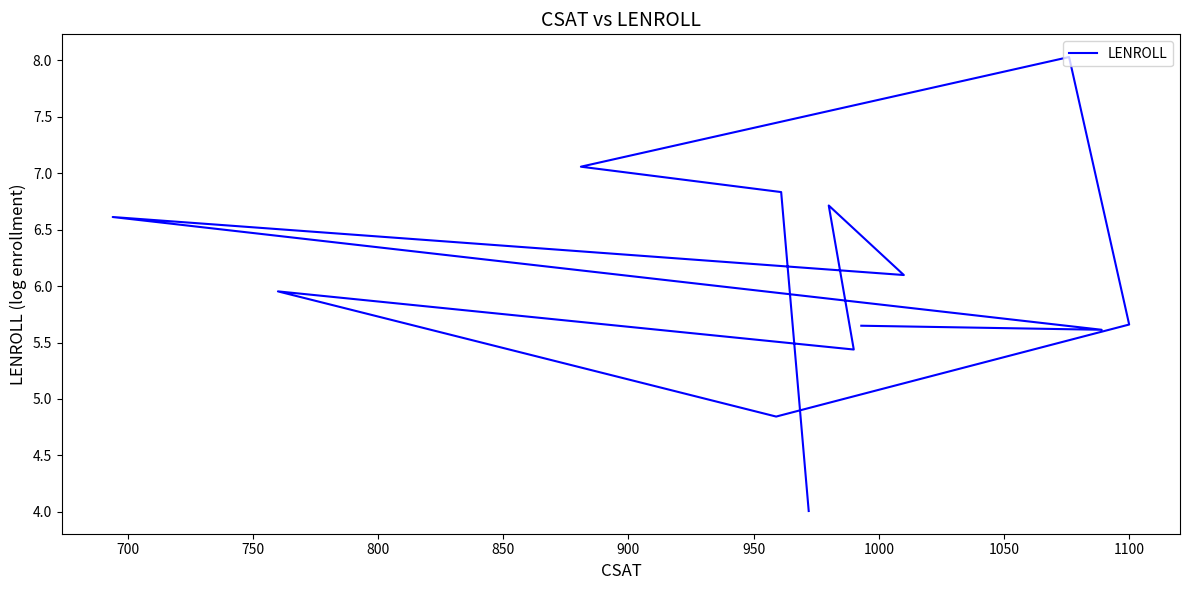

Does the chart display data point markers on the line(s)?

No